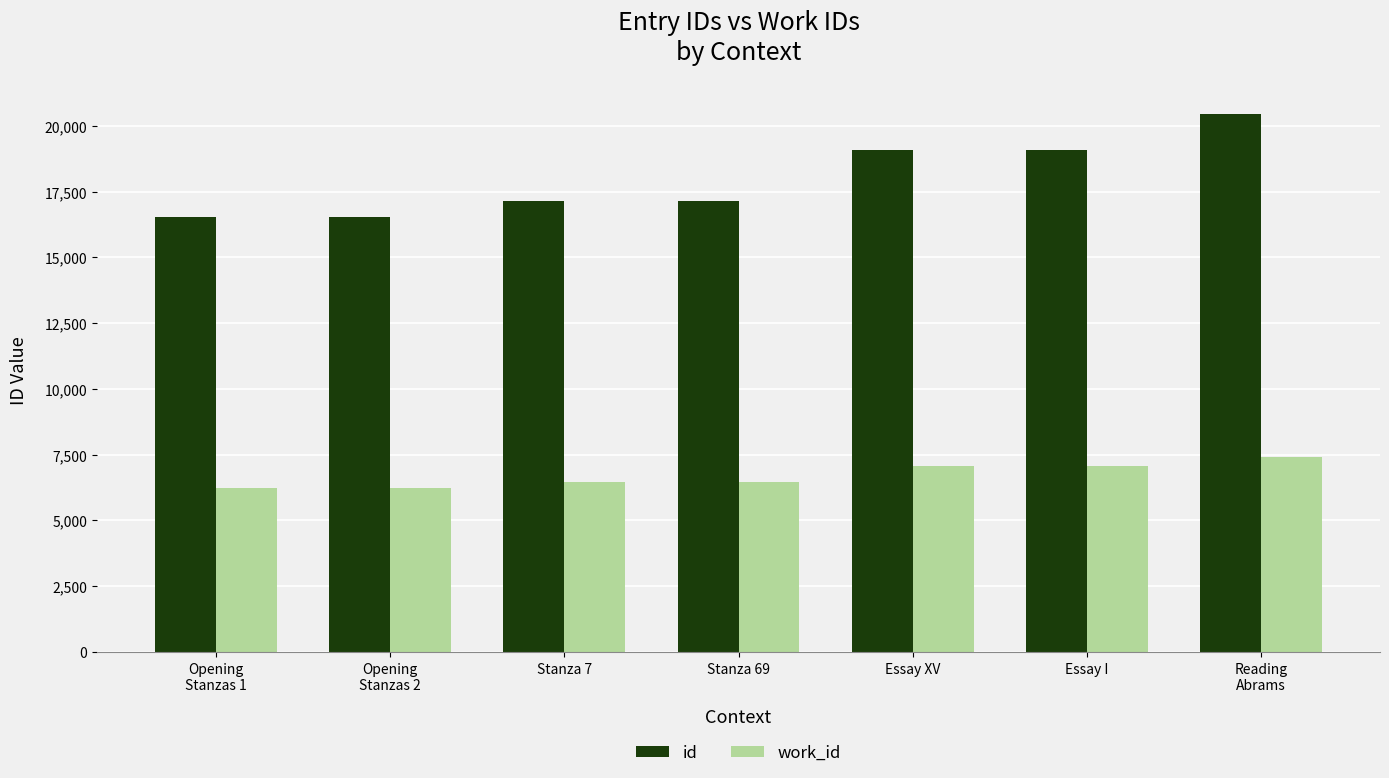

How many values in the id series are below 17163?

3